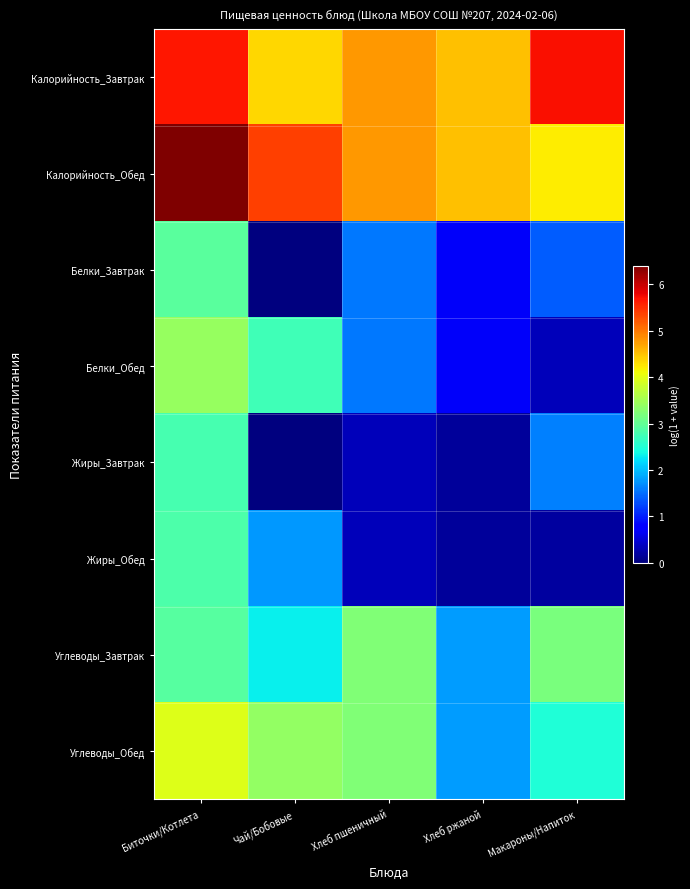

How many distinct data groups are displayed?

8